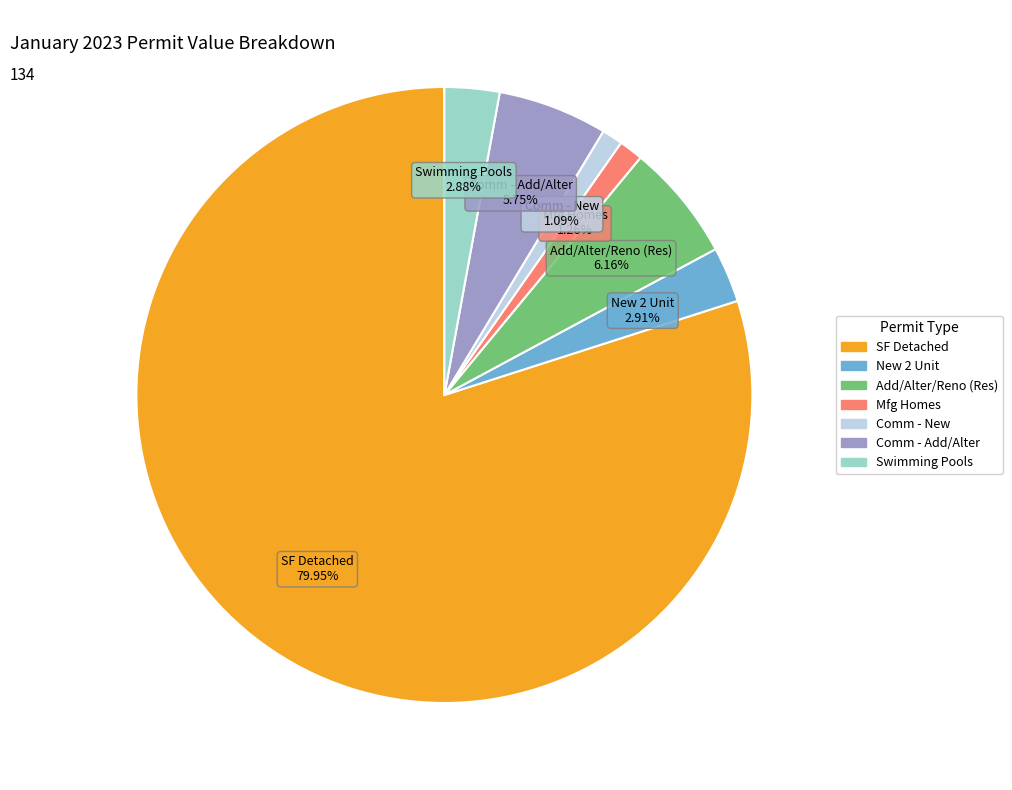

How many slices are in this pie chart?

7